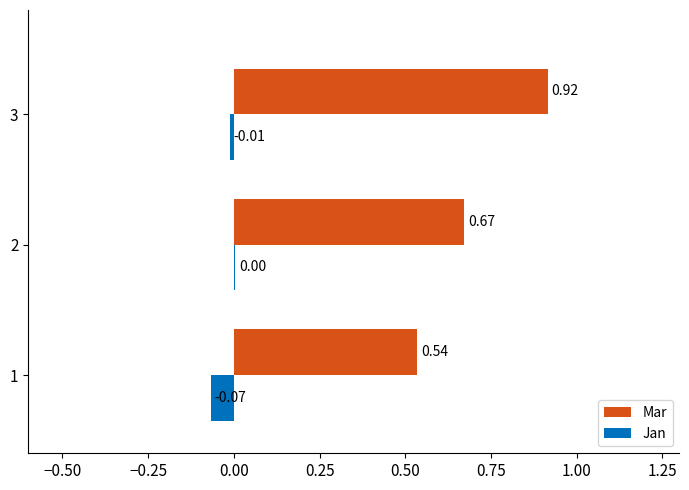

Which series has the largest total across all categories?

Mar